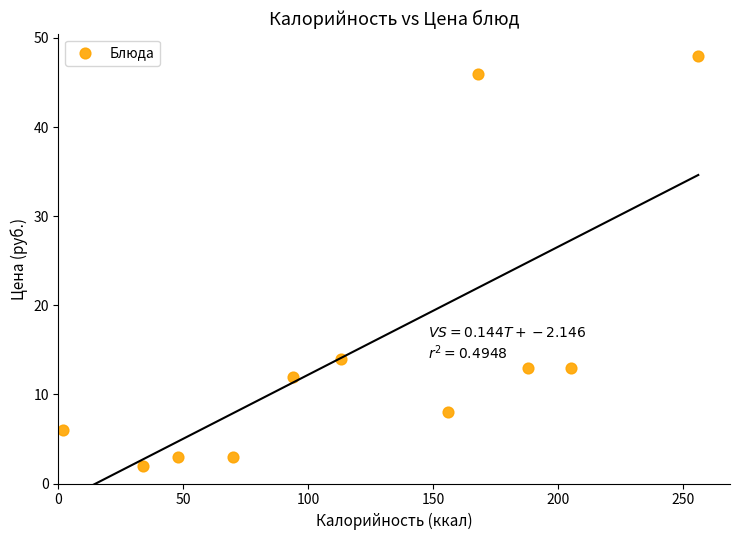

What is the range of X values (max minus min)?

254